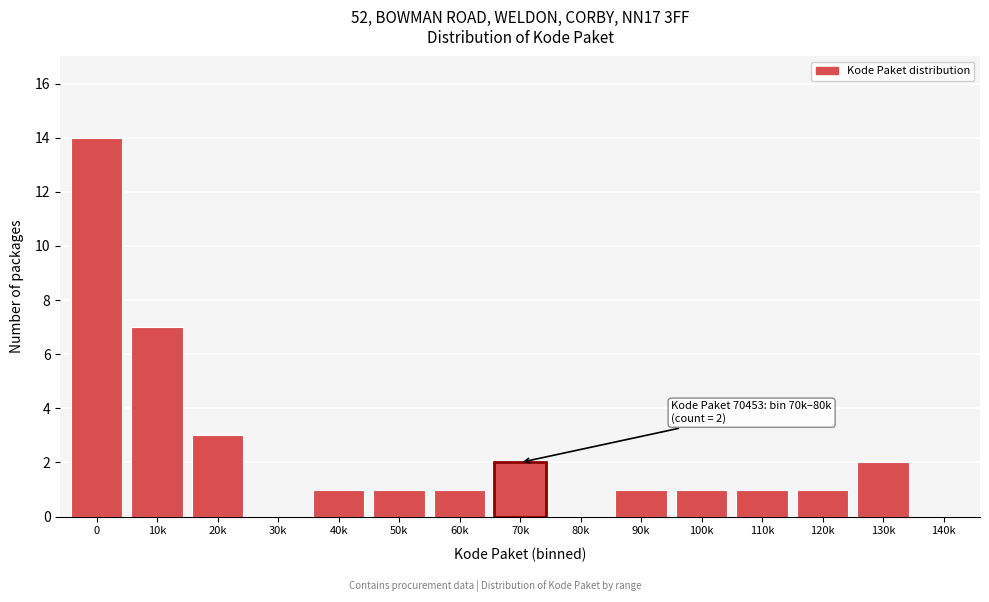

Reading right to left, extract all data points from this chart.

140k=0	130k=2	120k=1	110k=1	100k=1	90k=1	80k=0	70k=2	60k=1	50k=1	40k=1	30k=0	20k=3	10k=7	0=14